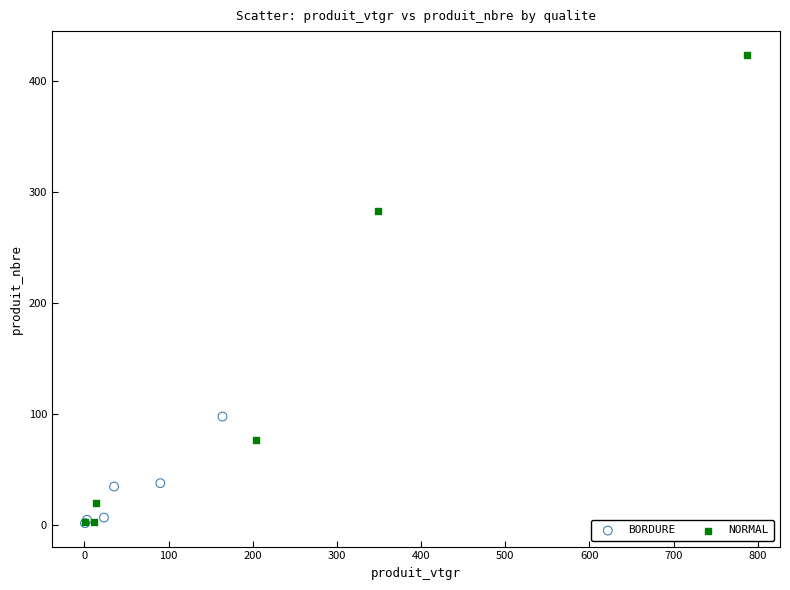

Which series contains the highest Y value?

NORMAL